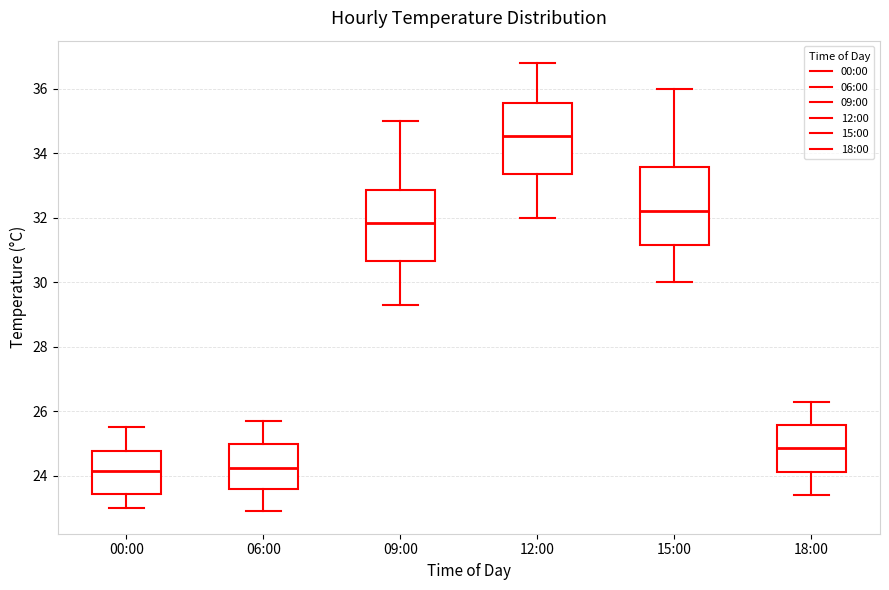

Where does the median line of the box for 06:00 sit on the y-axis? The values are not printed on the chart, so give them approximately, as read against the axis.

24.2